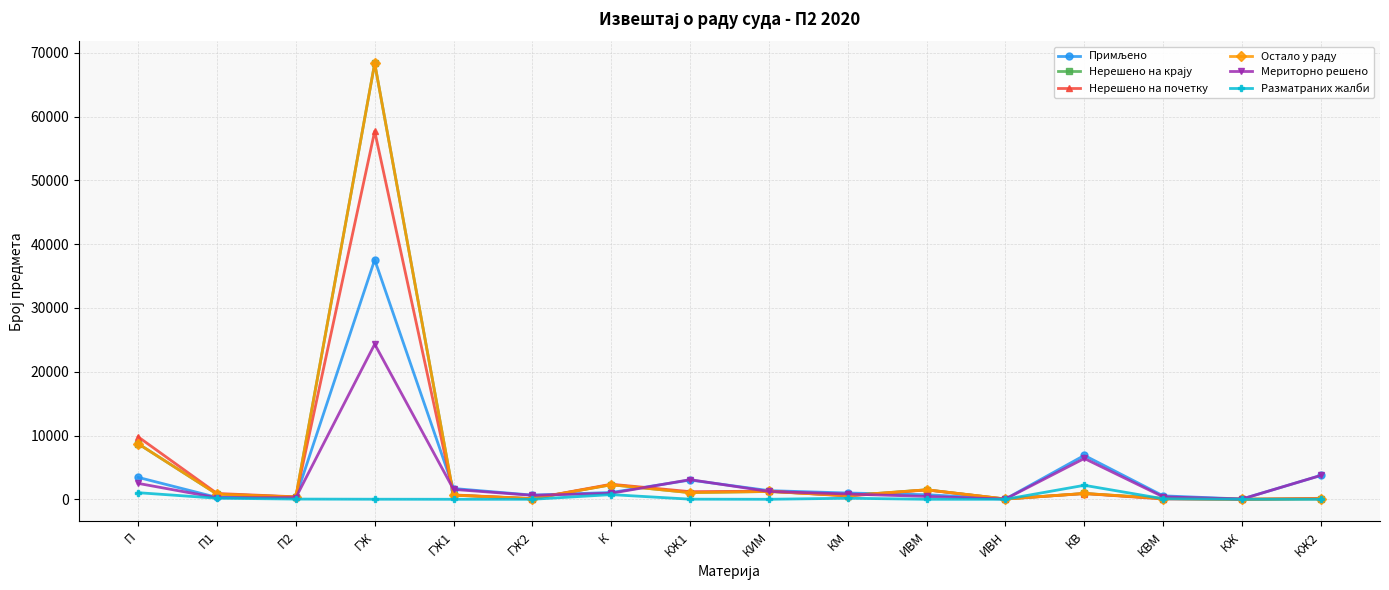

What is the difference between the Нерешено на почетку values at КВМ and П1?

865